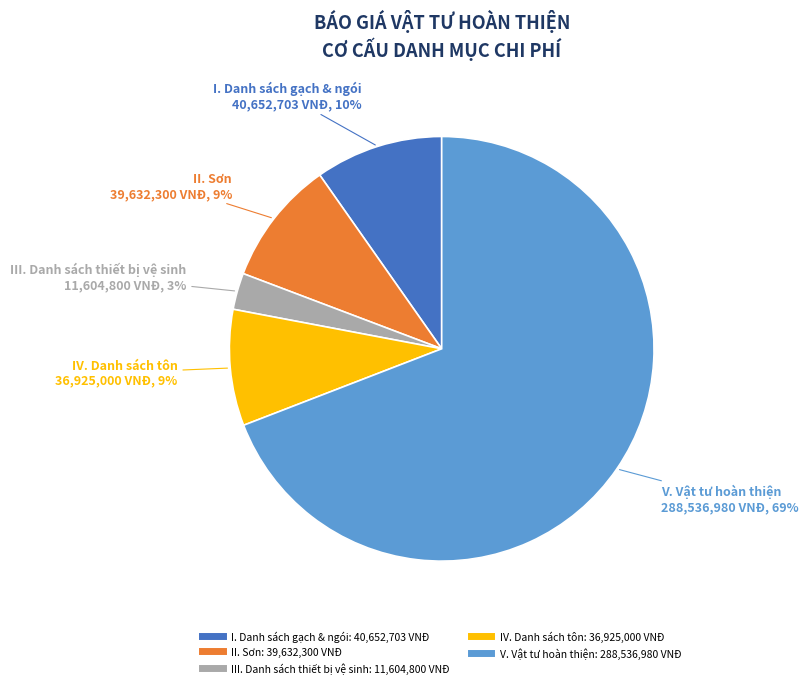

Which slice is the smallest?

III. Danh sách thiết bị vệ sinh